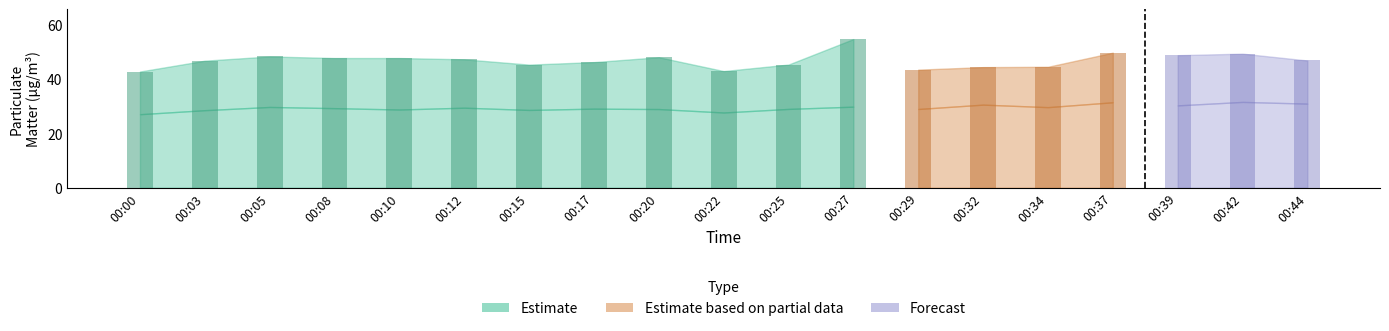

Where does the P2 series first go above 29?

00:05